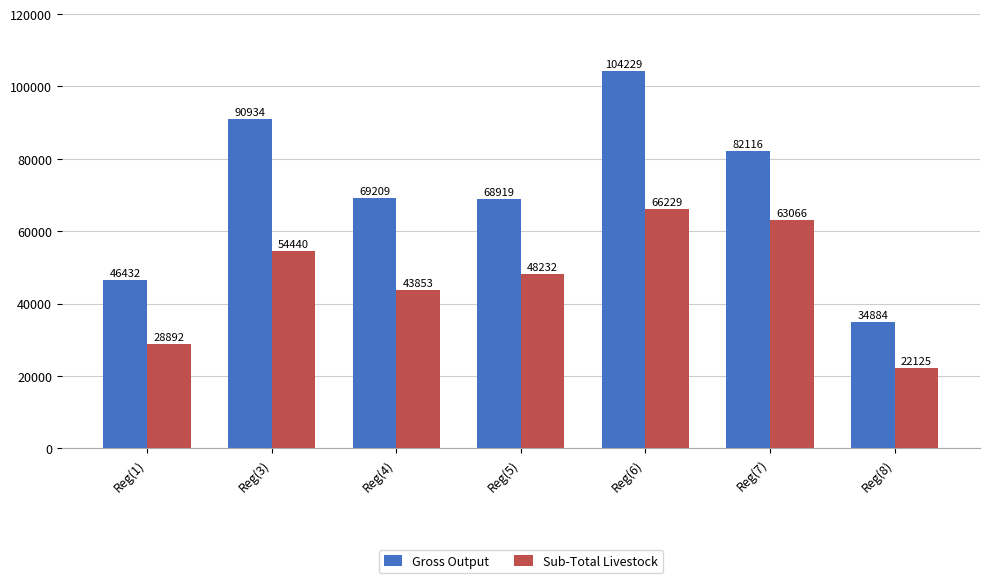

Reading right to left, what are all the values shown in this chart?

Gross Output: Reg(8)=34884	Reg(7)=82116	Reg(6)=104229	Reg(5)=68919	Reg(4)=69209	Reg(3)=90934	Reg(1)=46432
Sub-Total Livestock: Reg(8)=22125	Reg(7)=63066	Reg(6)=66229	Reg(5)=48232	Reg(4)=43853	Reg(3)=54440	Reg(1)=28892